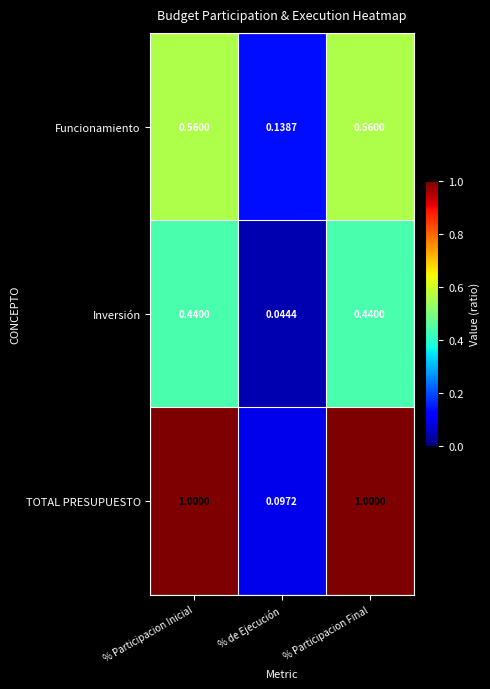

Which label corresponds to the smallest value in the chart?

% de Ejecución